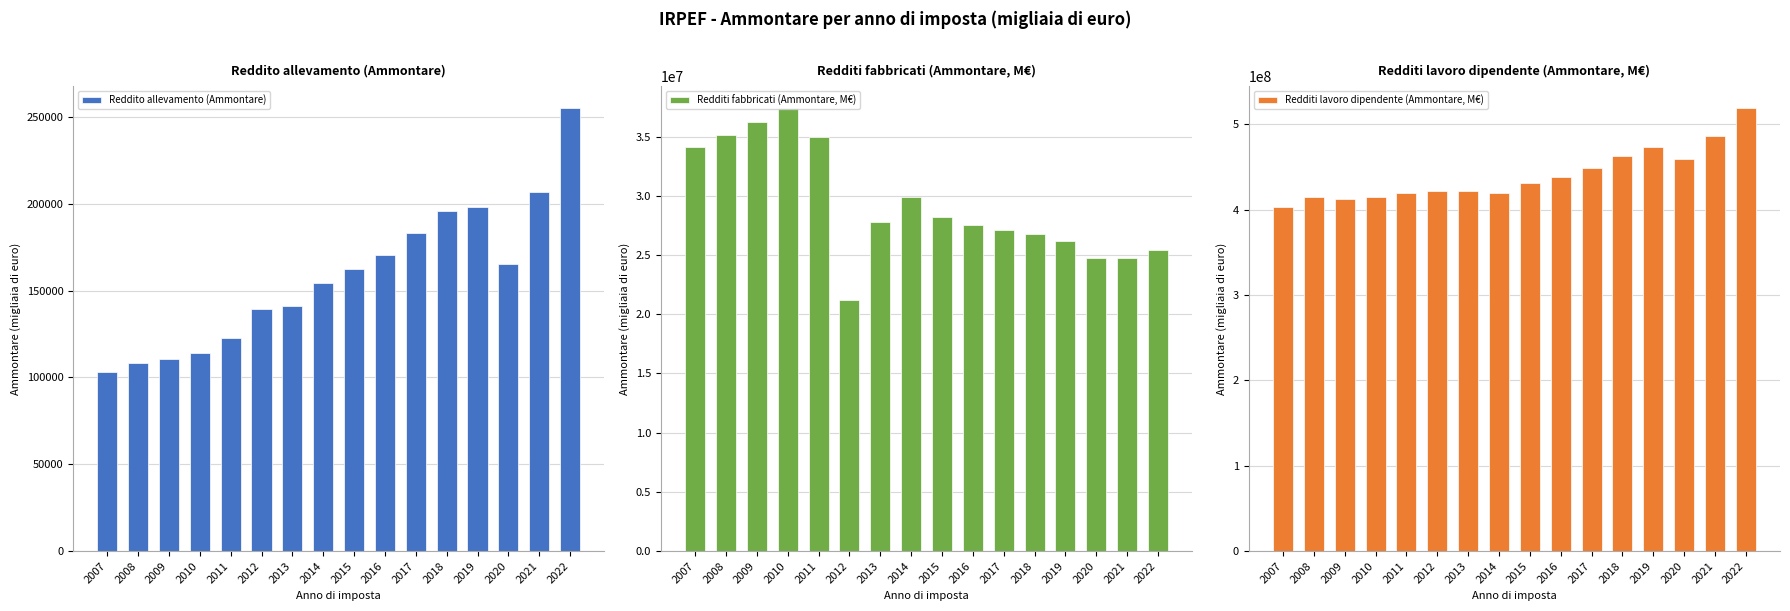

True or false: Redditi fabbricati (Ammontare, M€) has a value of 27095403.0 at 2017.

True